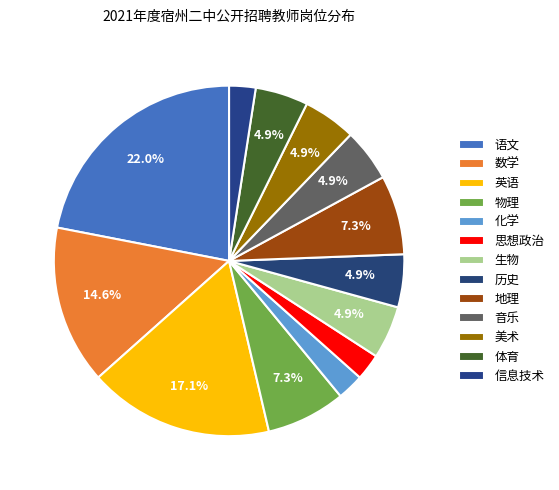

Is there any slice that represents more than half of the pie?

No